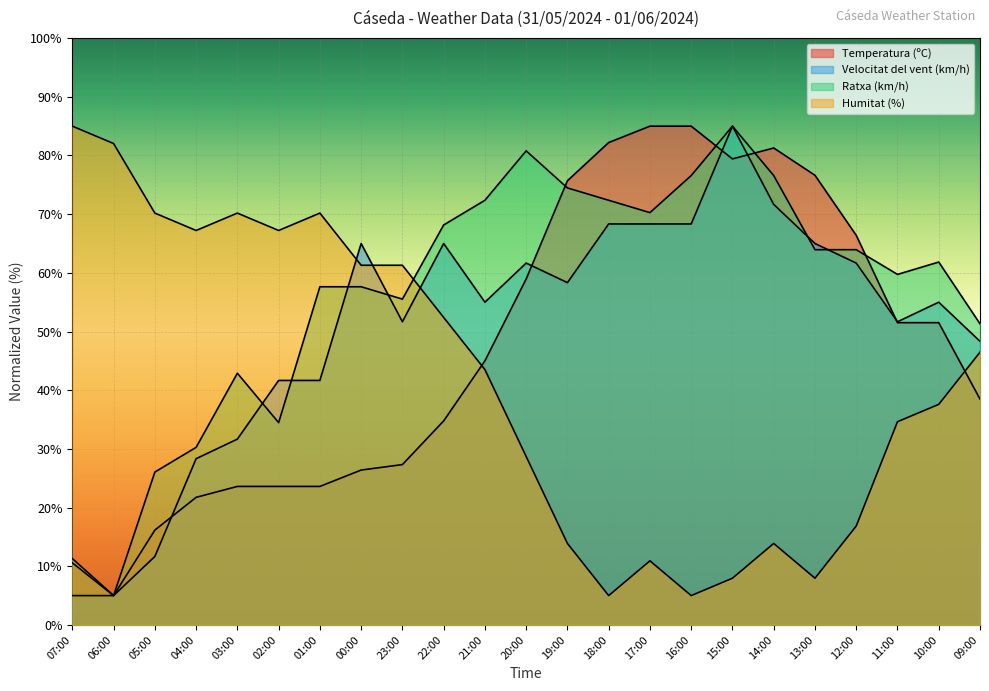

What is the label of the 23rd point from the right?

07:00